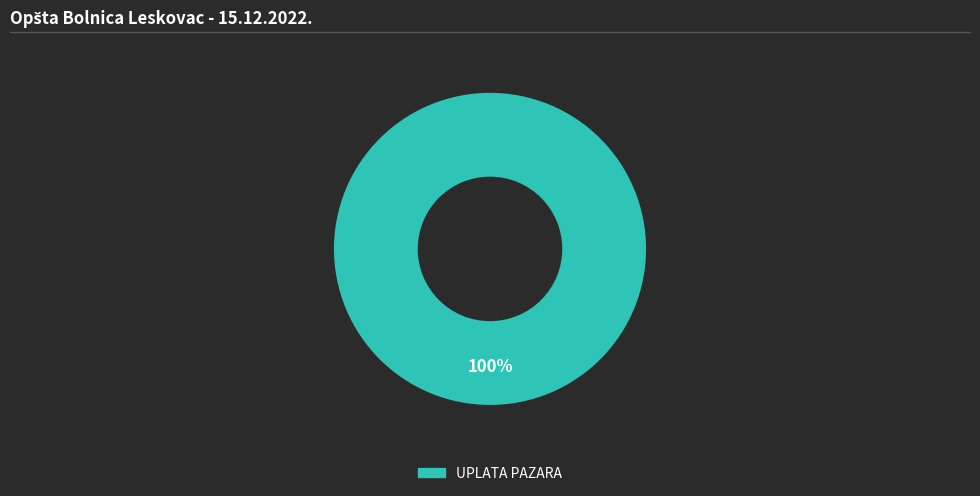

Is there a majority slice in this chart?

Yes